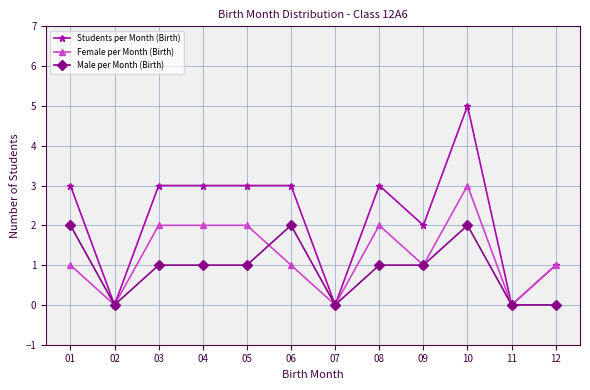

Reading right to left, what are all the values shown in this chart?

Students per Month (Birth): 1	0	5	2	3	0	3	3	3	3	0	3
Female per Month (Birth): 1	0	3	1	2	0	1	2	2	2	0	1
Male per Month (Birth): 0	0	2	1	1	0	2	1	1	1	0	2